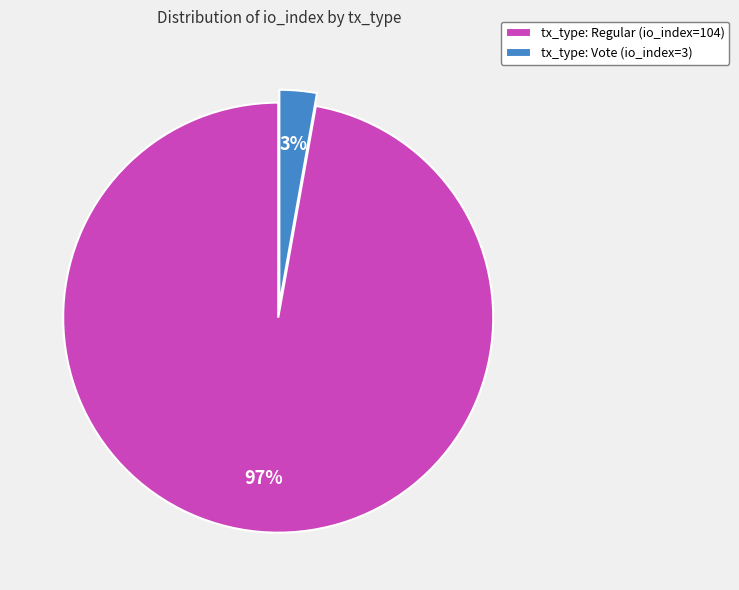

Do tx_type: Vote (io_index=3) and tx_type: Regular (io_index=104) together represent more than half of the pie?

Yes